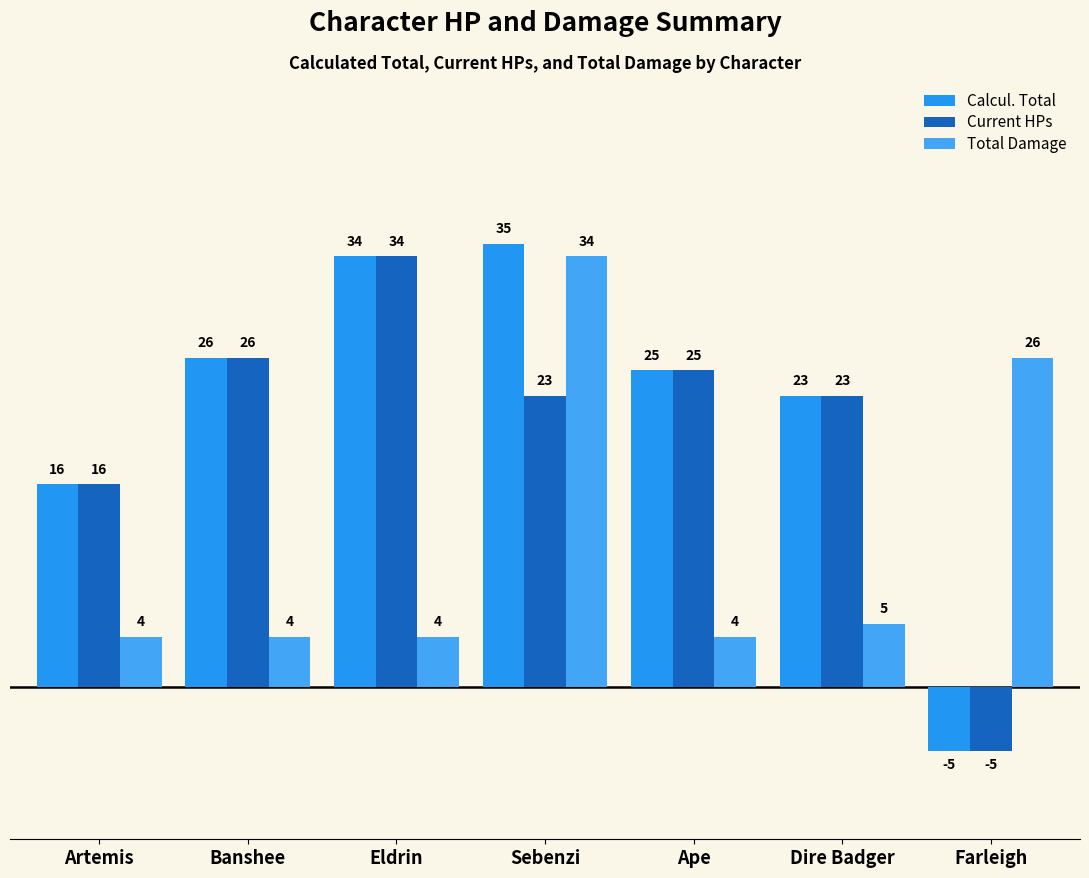

What is the value of the Current HPs bar at the 7th from the left?

-5